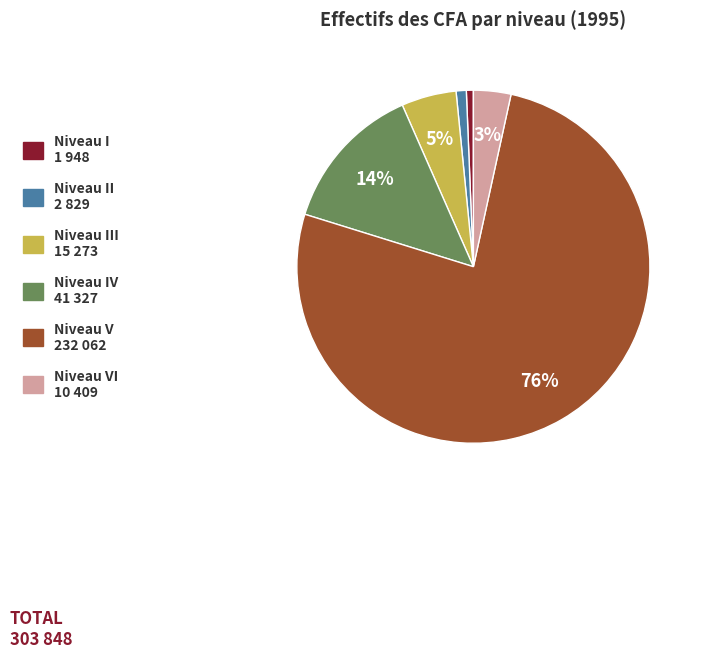

Does any single category account for the majority?

Yes